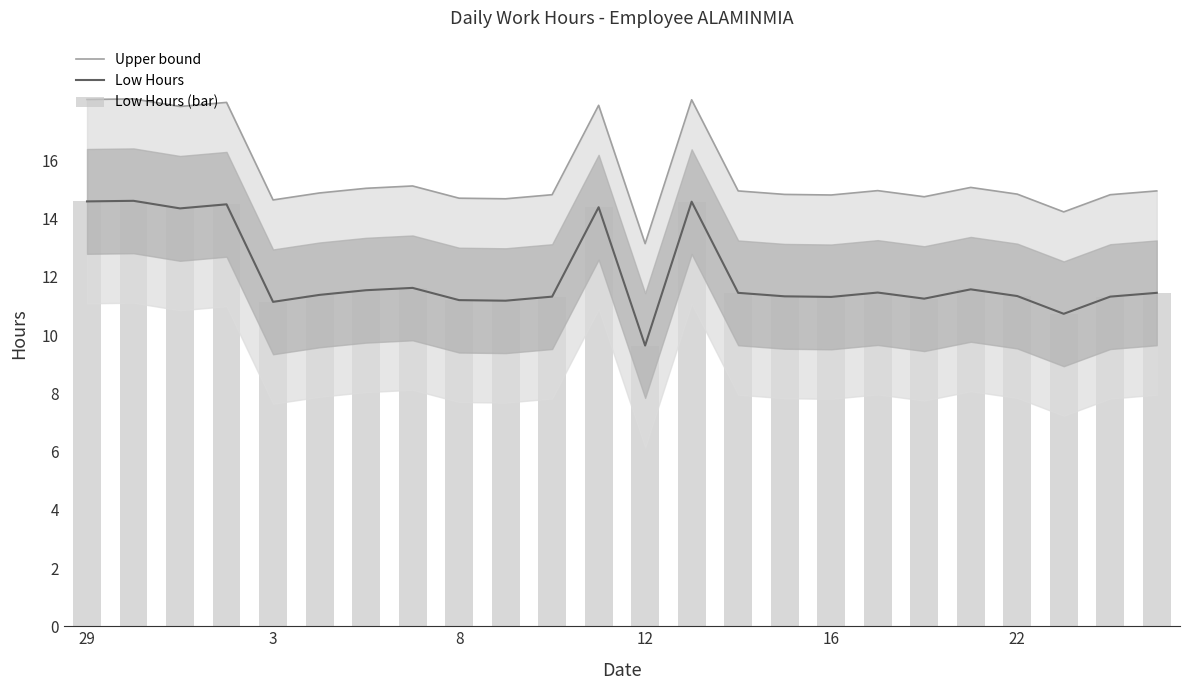

What value does the Upper bound series have at 14?

14.9